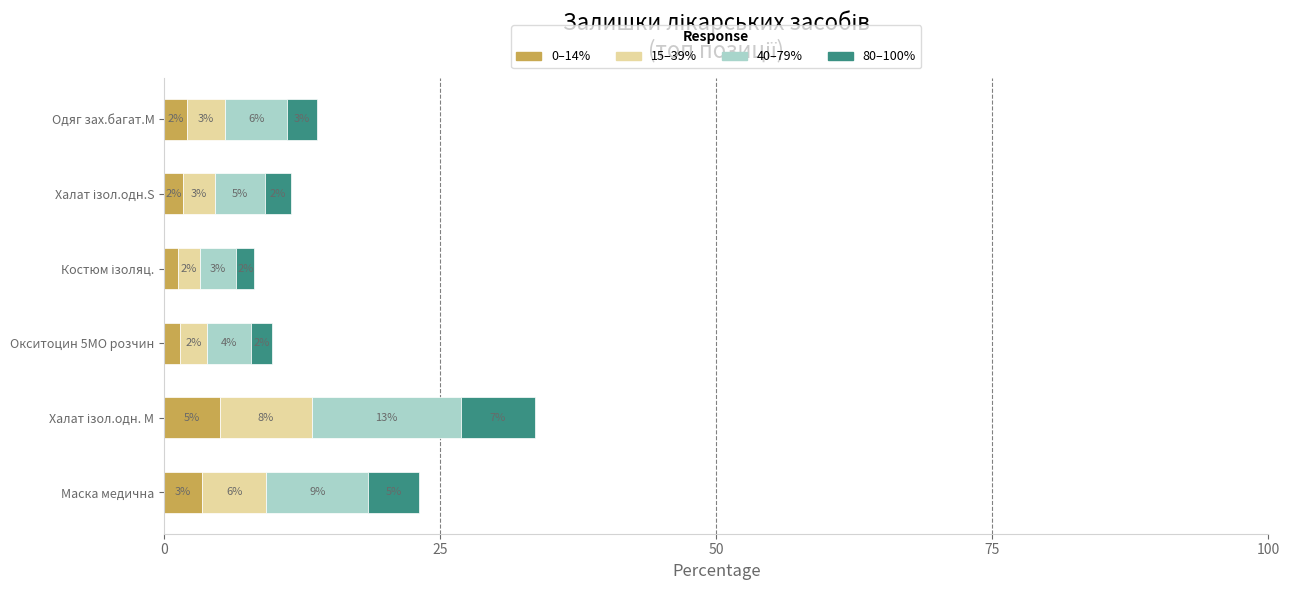

Reading right to left, transcribe all the data shown in this chart.

0–14%: 2.1	1.7	1.2	1.5	5.0	3.5
15–39%: 3.5	2.9	2.0	2.4	8.4	5.8
40–79%: 5.6	4.6	3.3	3.9	13.4	9.2
80–100%: 2.8	2.3	1.6	2.0	6.7	4.6